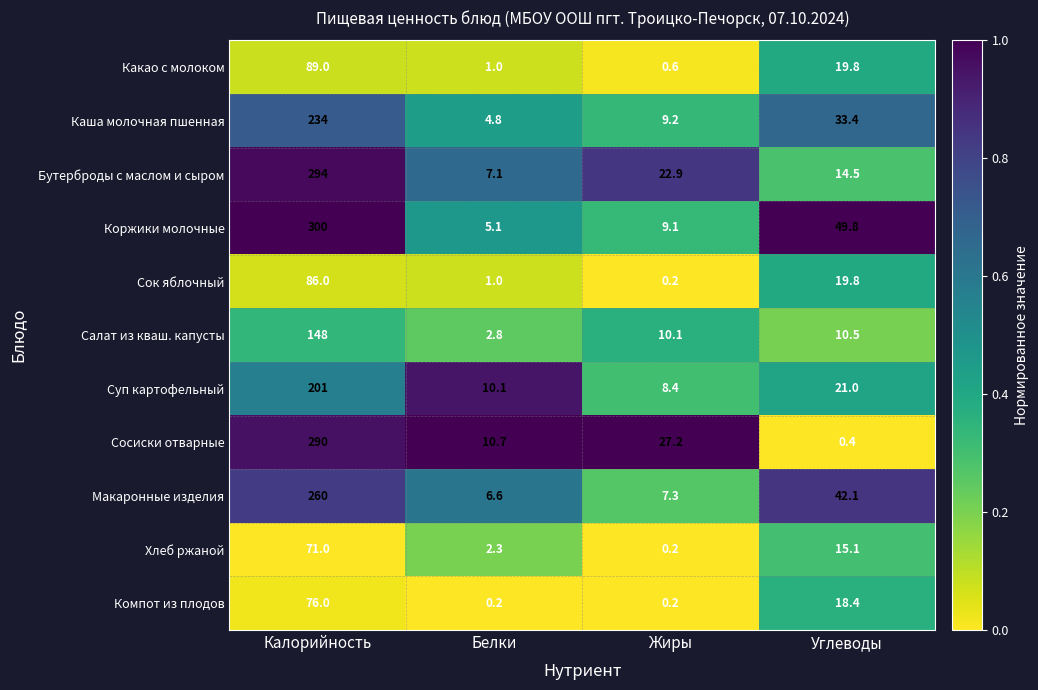

Between Калорийность and Жиры, which series saw the biggest shift?

Коржики молочные